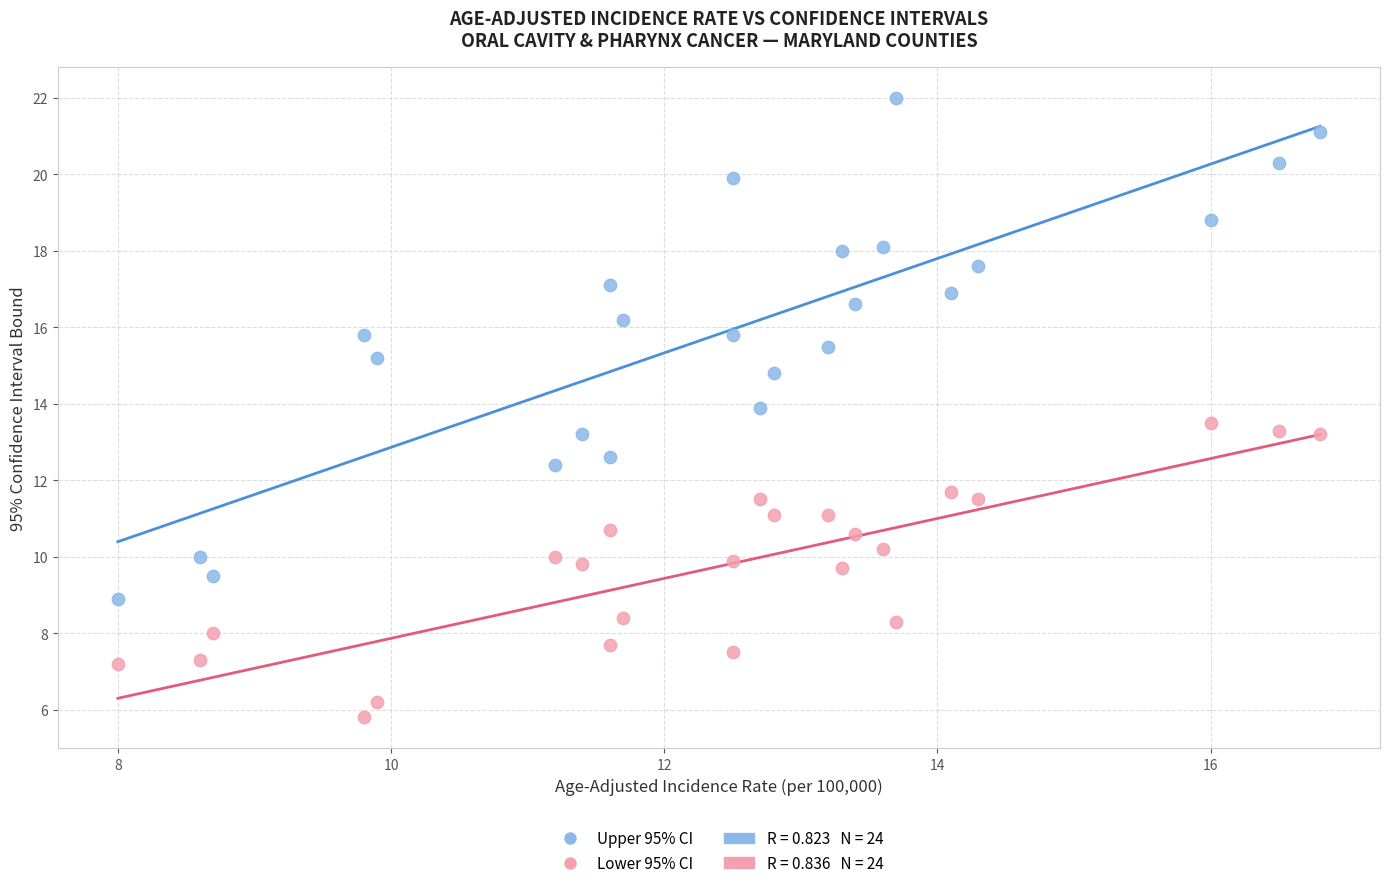

Across all data points, what is the range of Y values (max minus min)?

16.2